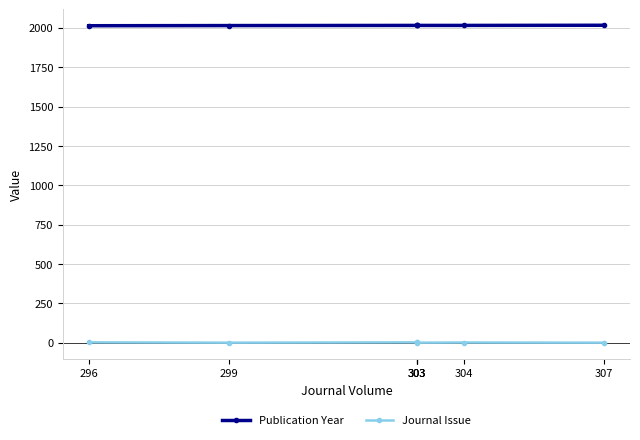

Which series has the widest spread of values?

Publication Year